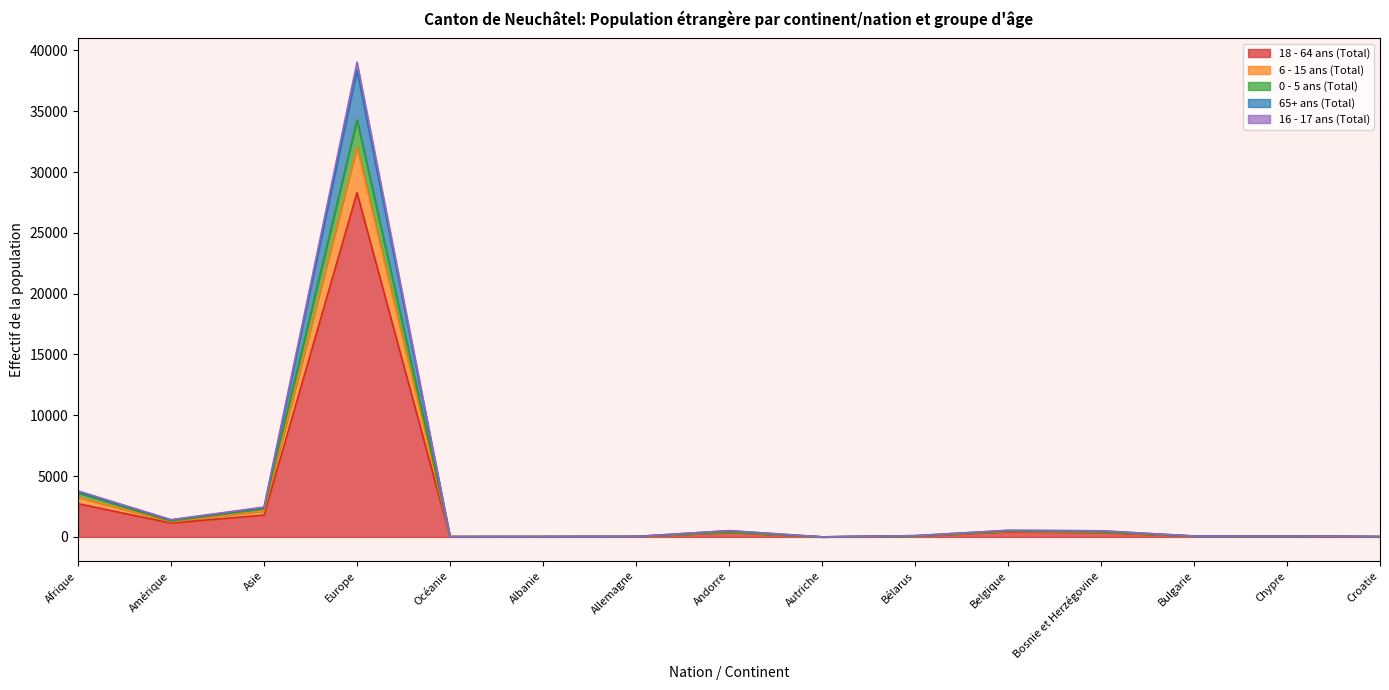

In 0 - 5 ans (Total), how many points are lower than both neighbors (excluding endpoints)?

6